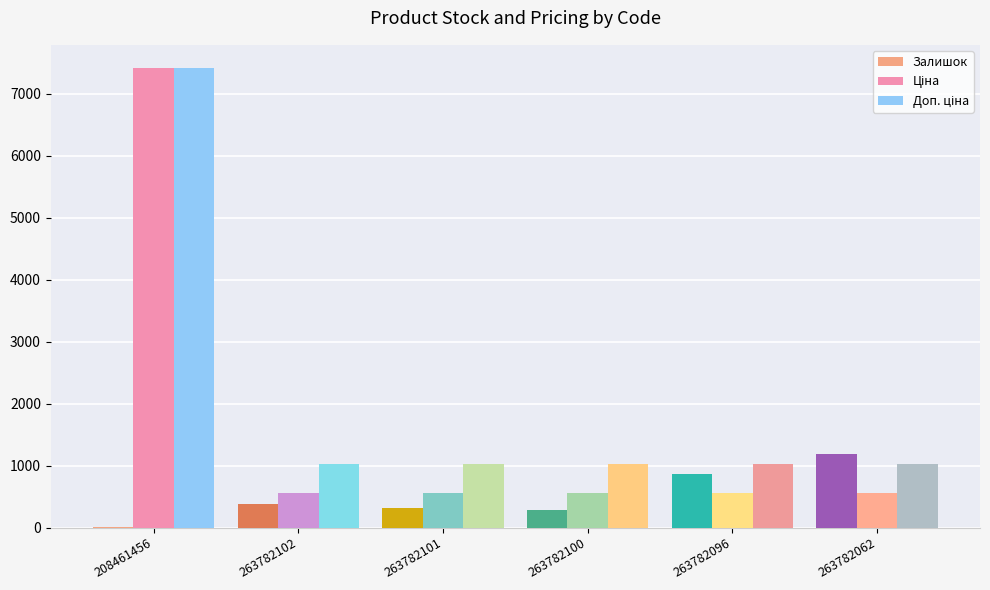

What is the total value across all series at 263782101?

1906.9